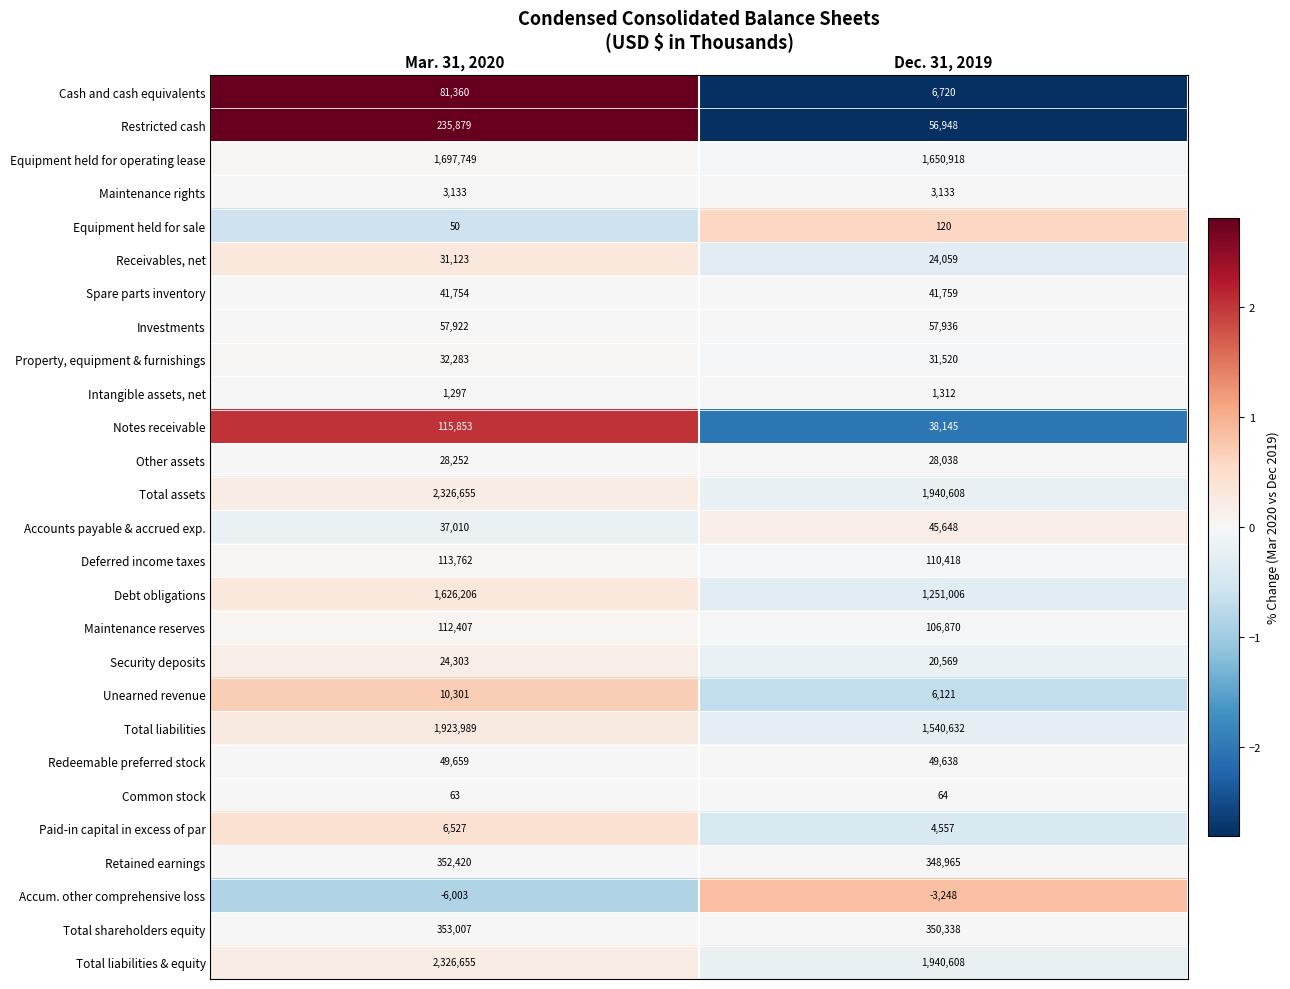

What is the spread (max minus min) of values at Dec. 31, 2019?

1943856